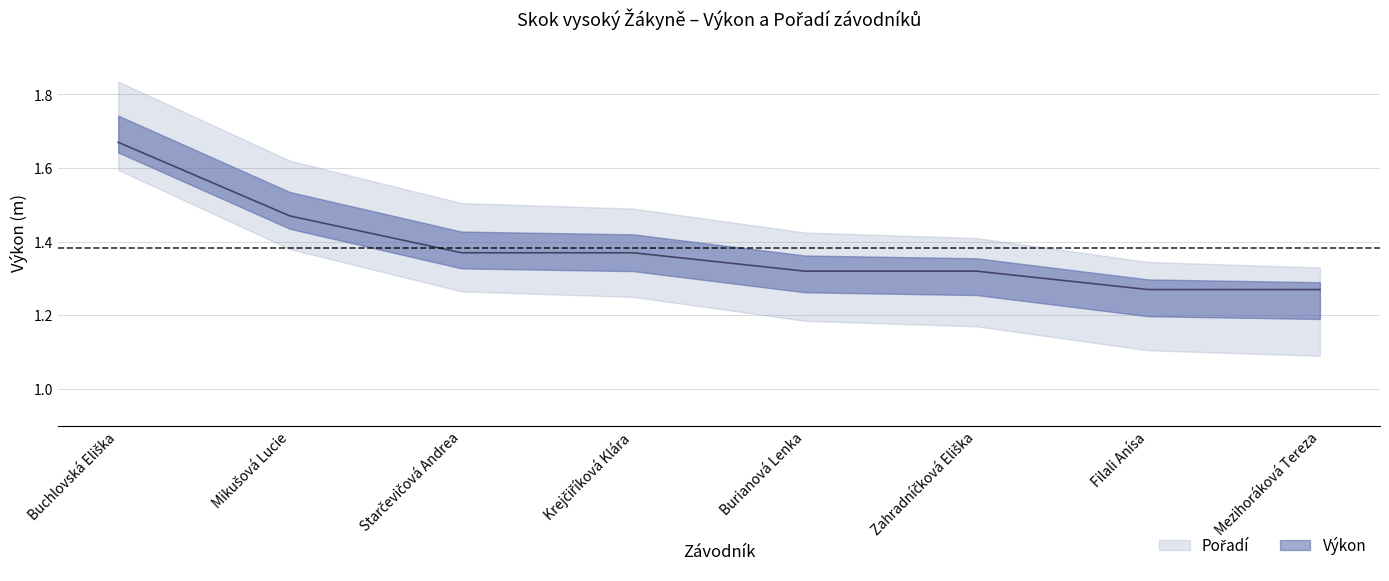

At which category does the chart reach its peak across all series?

Buchlovská Eliška